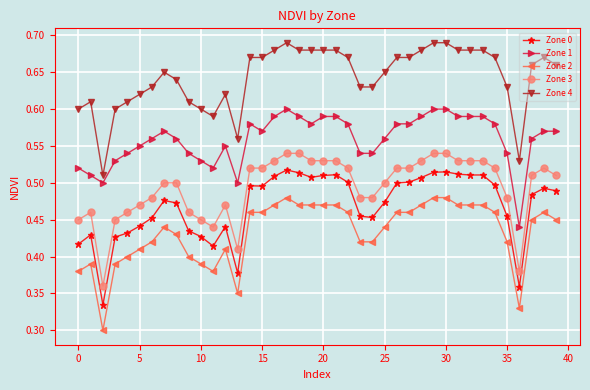

True or false: Zone 3 and Zone 2 intersect in this chart.

False